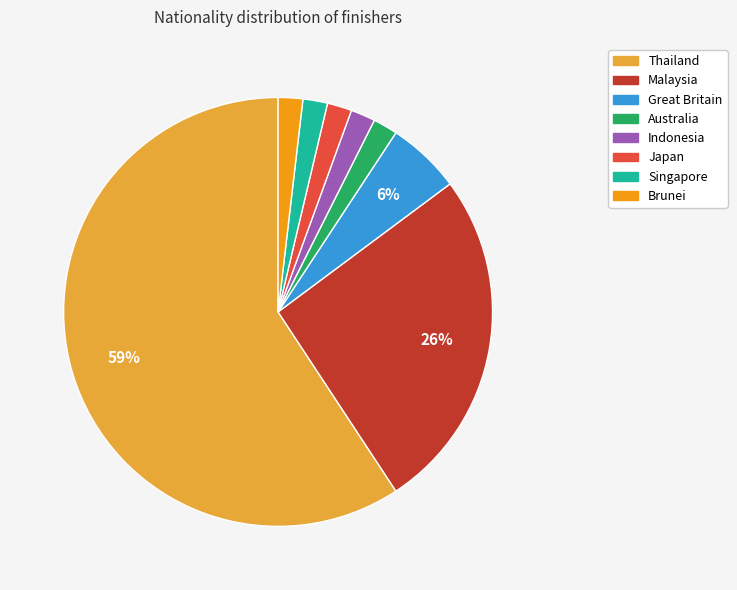

Is the sum of Australia and Singapore greater than half?

No